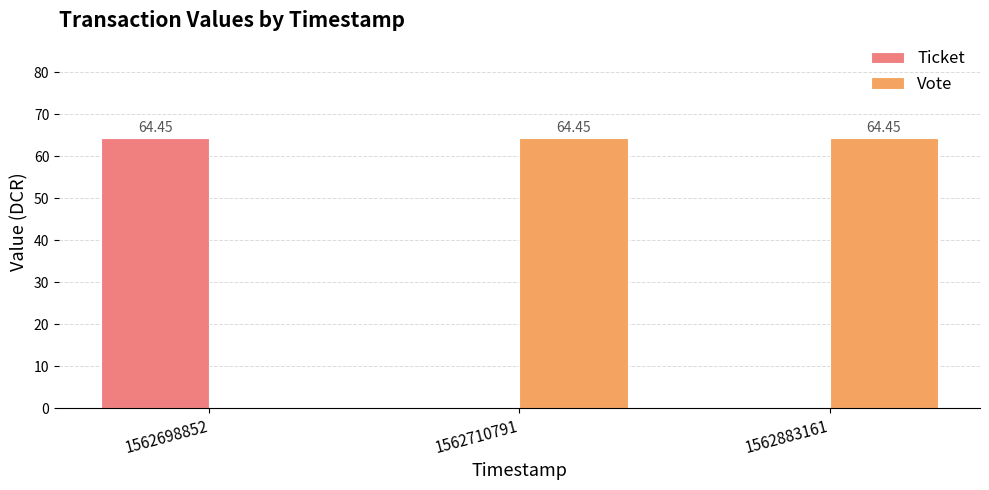

Which series has the largest total across all categories?

Vote